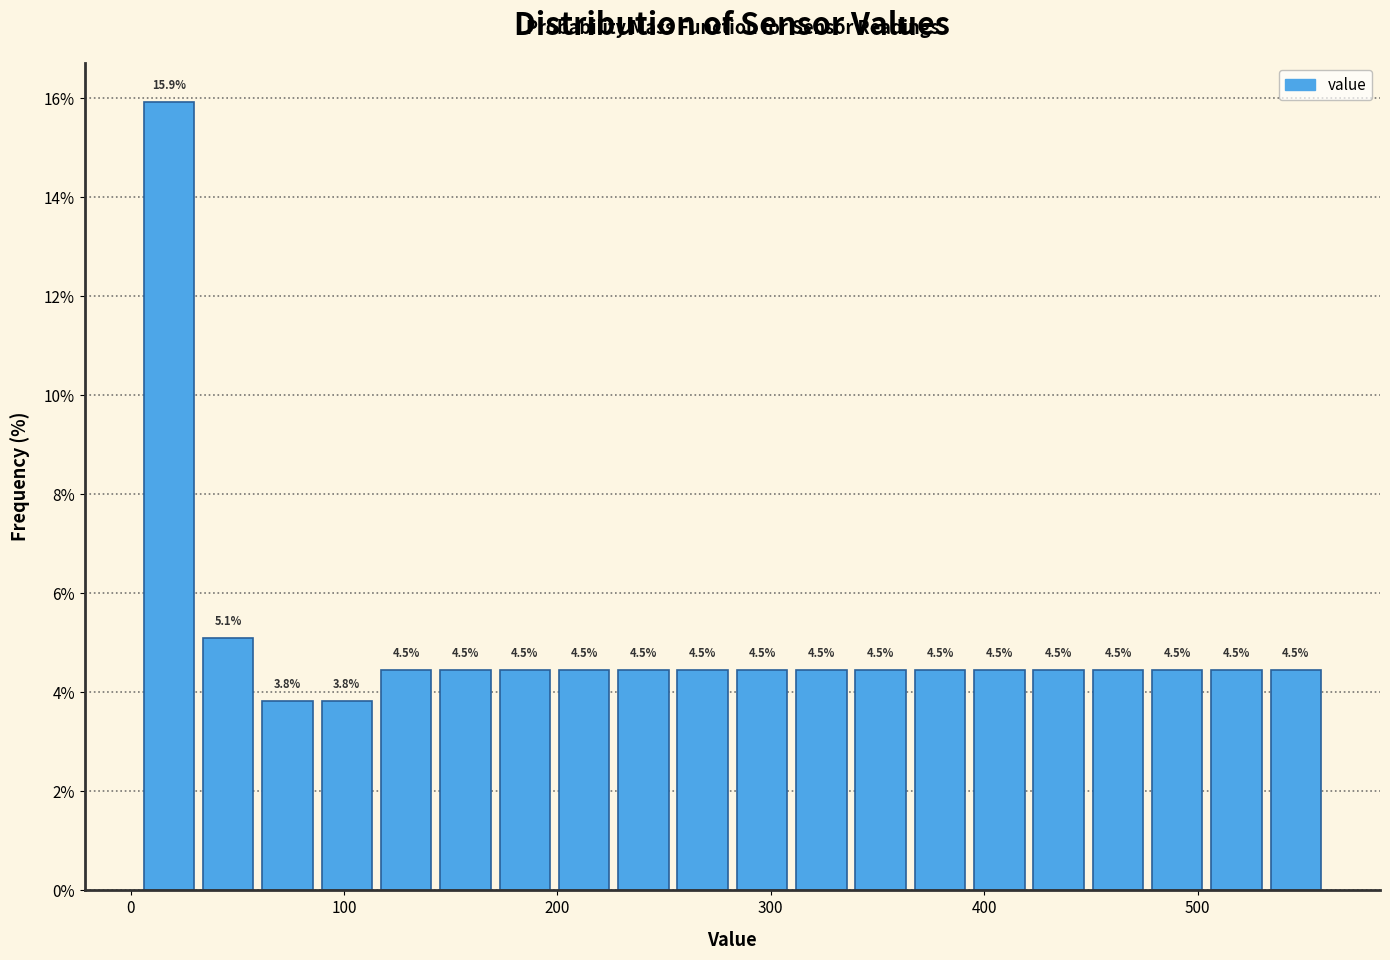

Read against the x-axis, roughly where is the centre of the tallest bar?

20